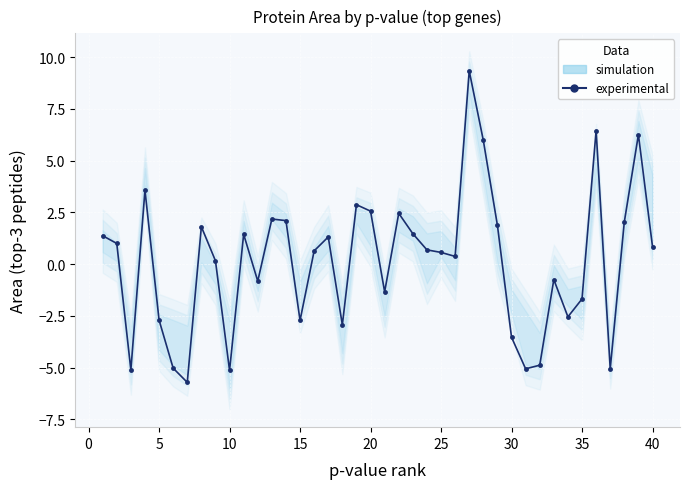

How many values exceed 0?

24